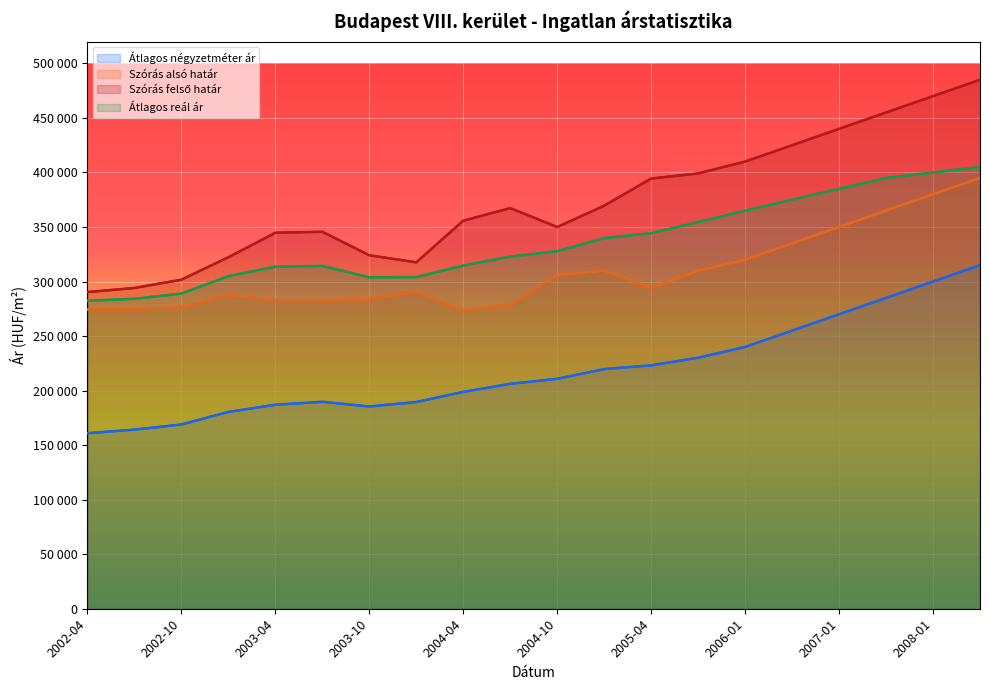

Where is the first local minimum for Szórás felső határ?

2004-01